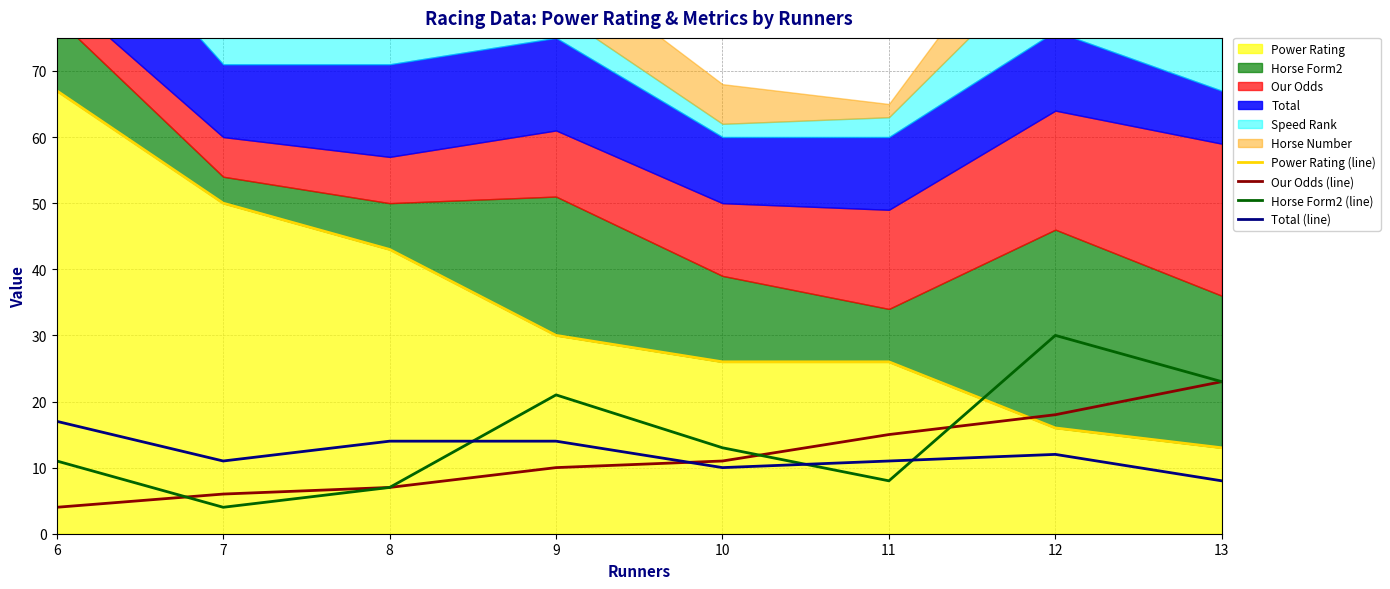

What is the difference between the Power Rating (line) values at 11 and 12?

10